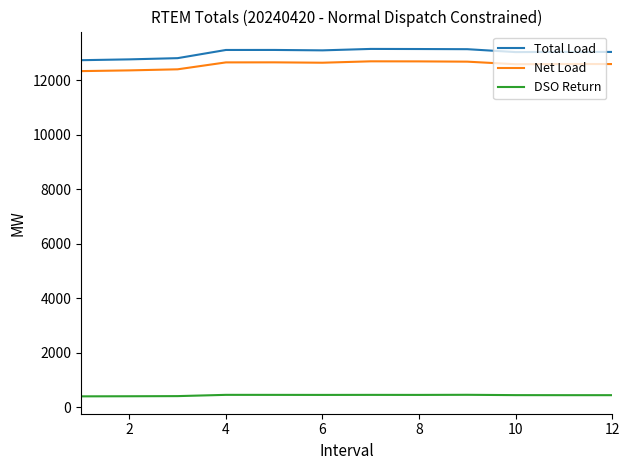

What is the difference between the maximum and minimum values in the Net Load series?

359.3